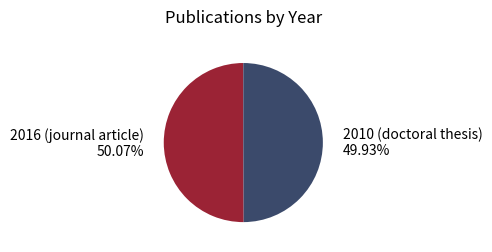

To the nearest percent, what portion does 2010 (doctoral thesis) represent?

50%